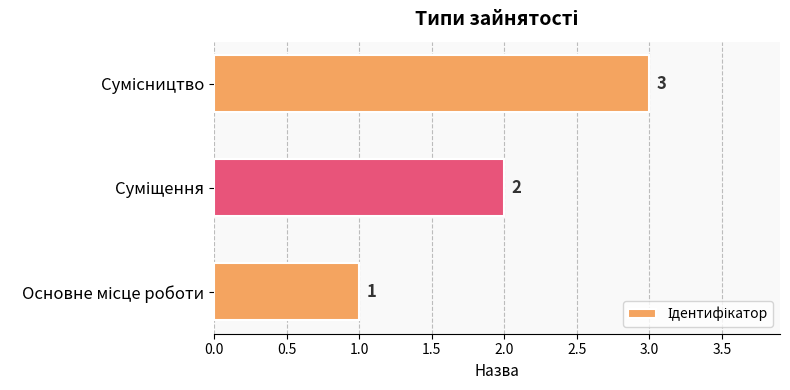

How many values are between 1 and 3?

3